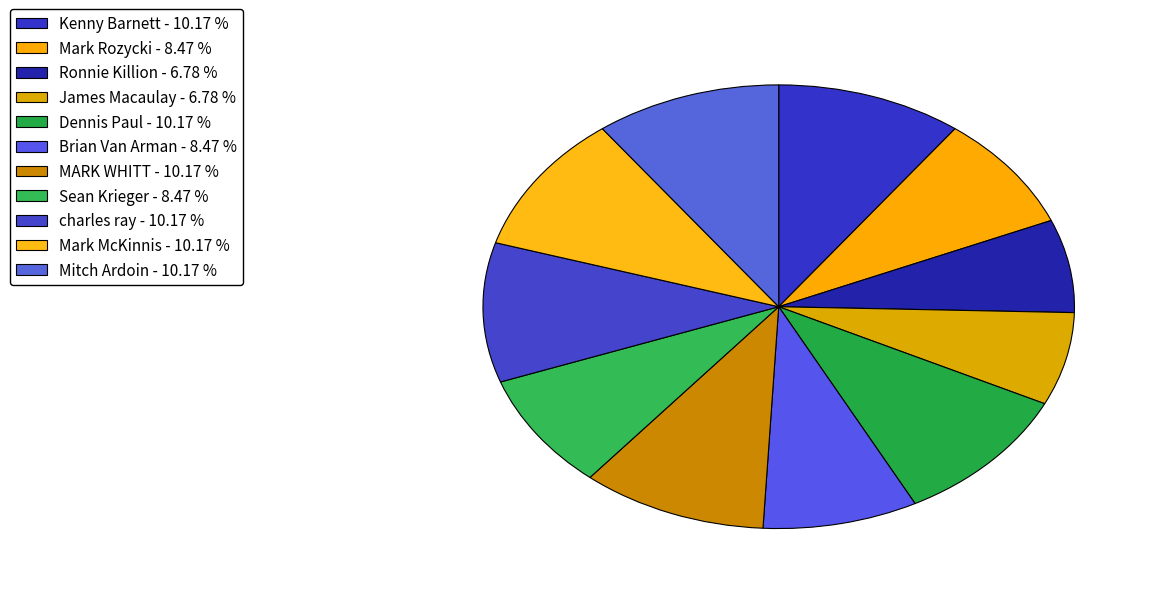

How many segments does this pie chart have?

11